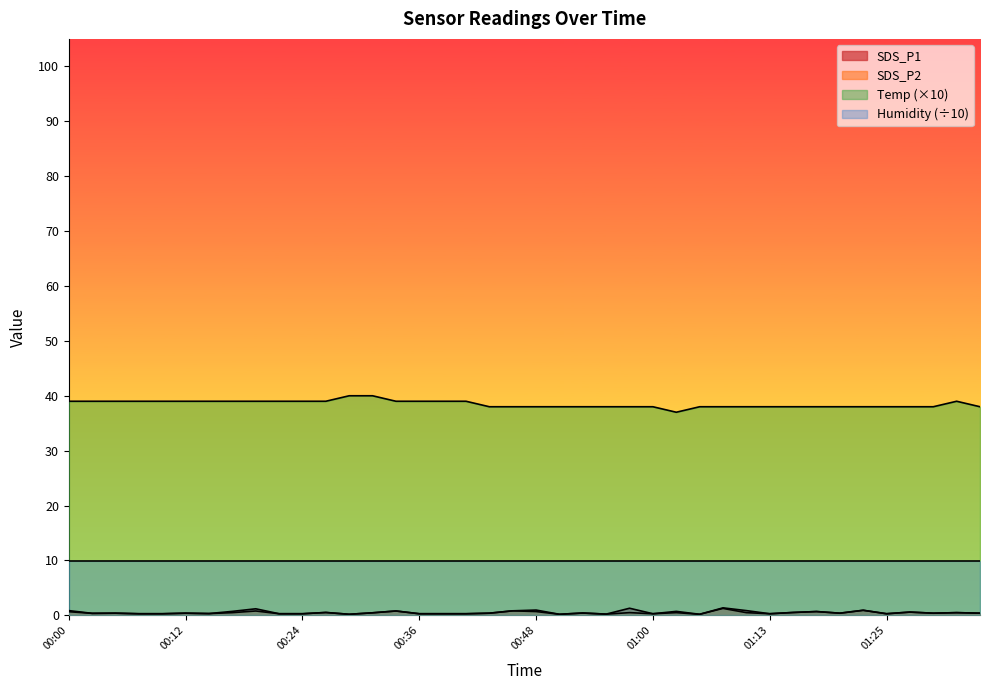

Which series has the largest total across all categories?

Temp (×10)